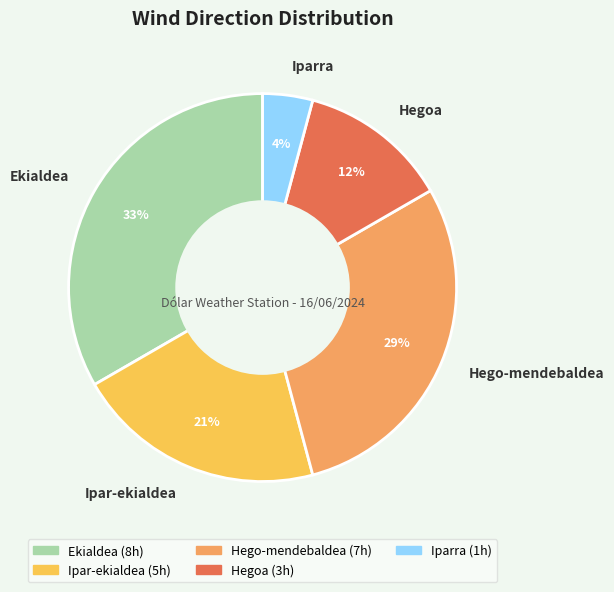

What is the largest slice in the pie chart?

Ekialdea